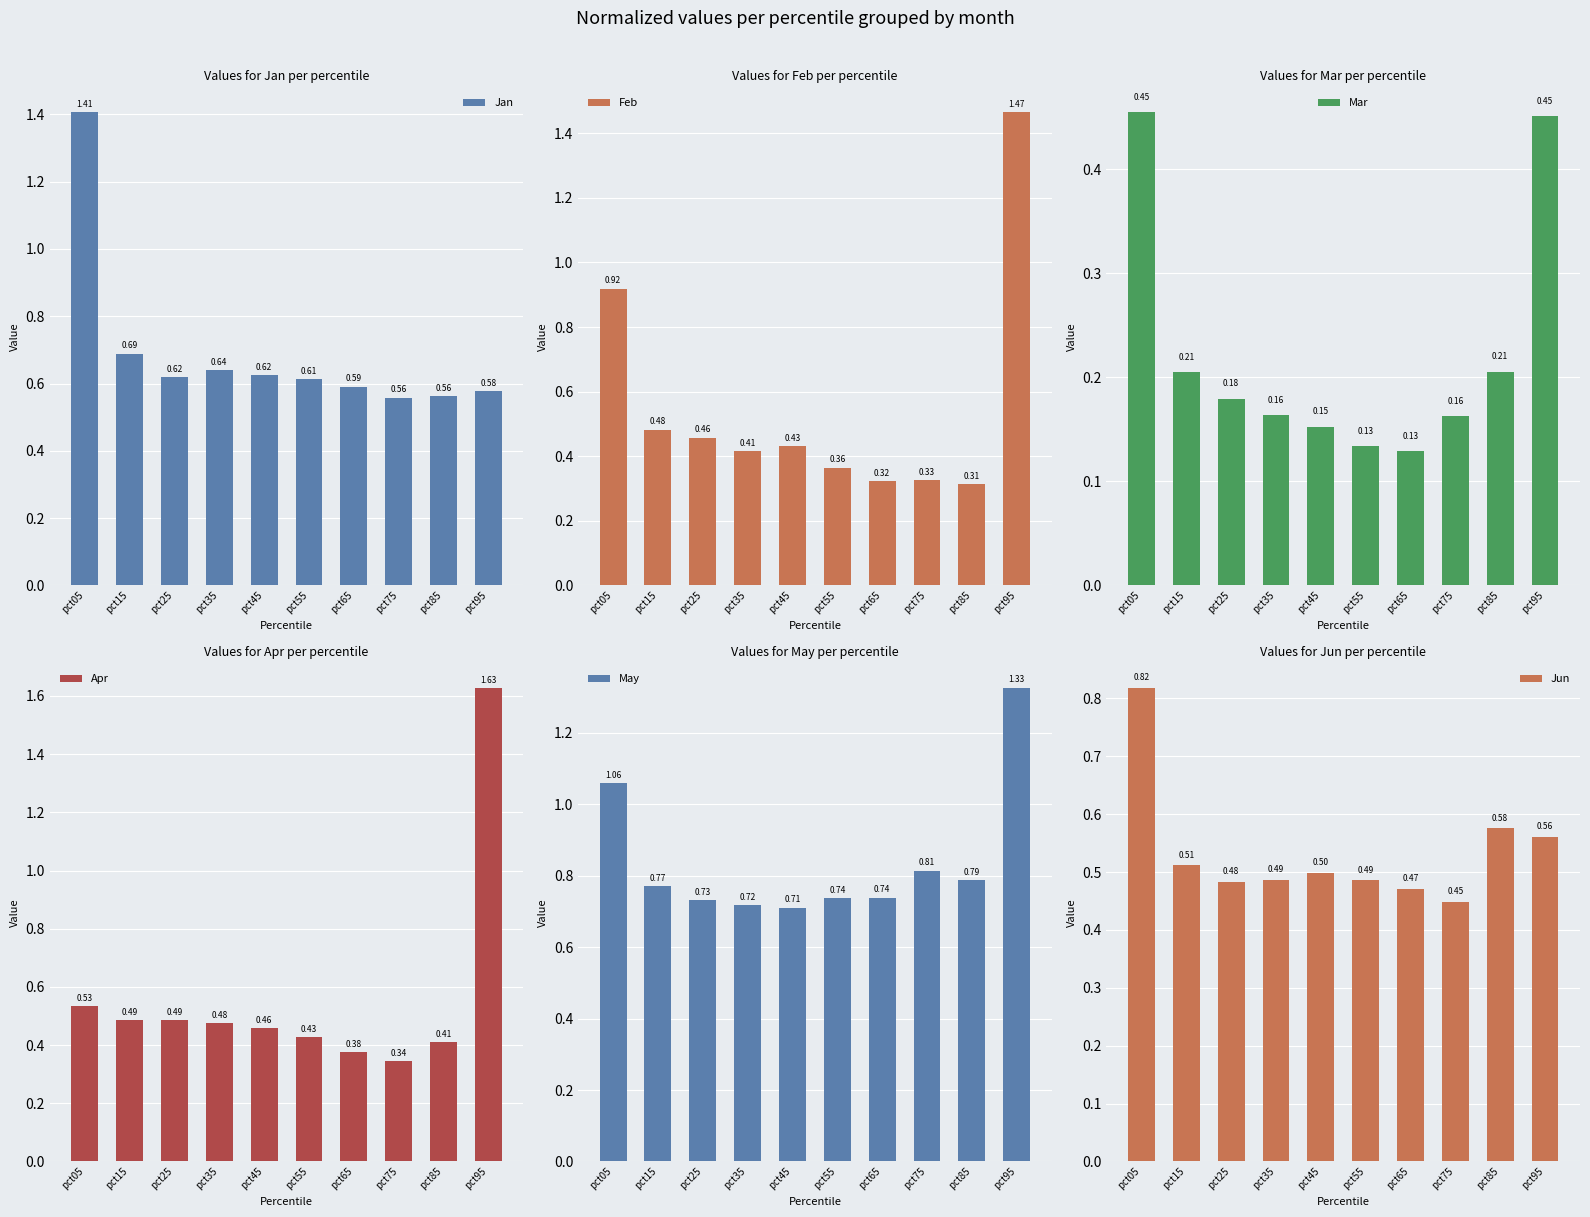

Rank the categories by Apr value from lowest to highest.

pct75, pct65, pct85, pct55, pct45, pct35, pct25, pct15, pct05, pct95